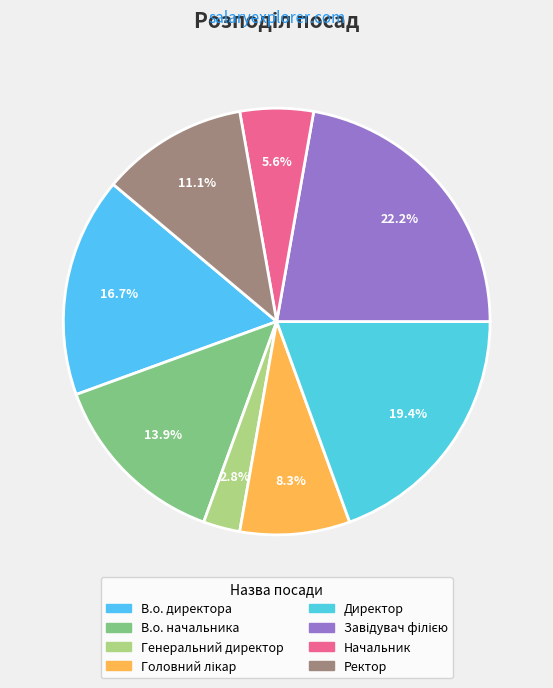

Does Завідувач філією represent more than half of the total?

No